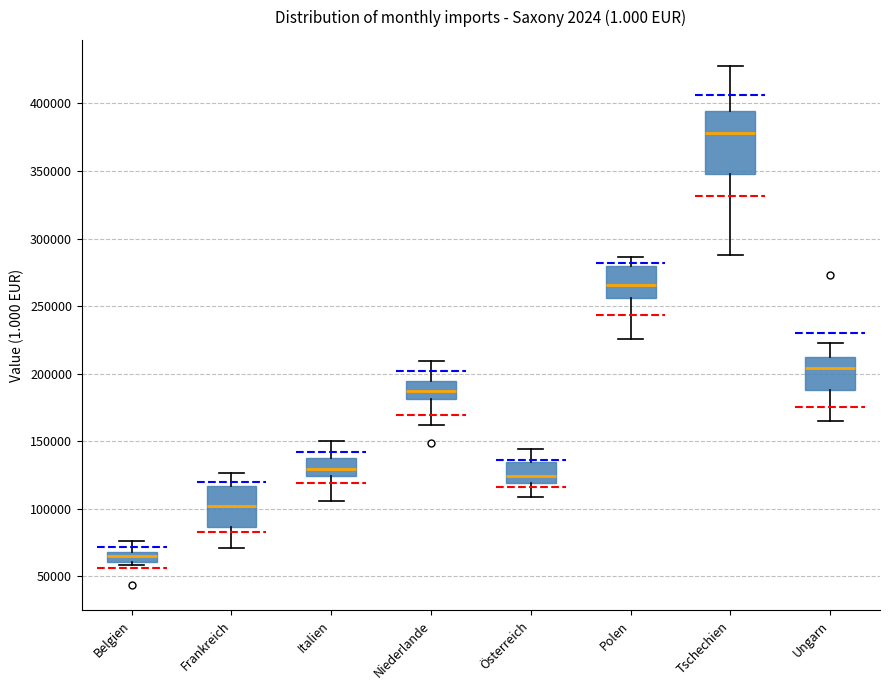

Where does the lower whisker of the box for Ungarn end on the y-axis? The values are not printed on the chart, so give them approximately, as read against the axis.

165000